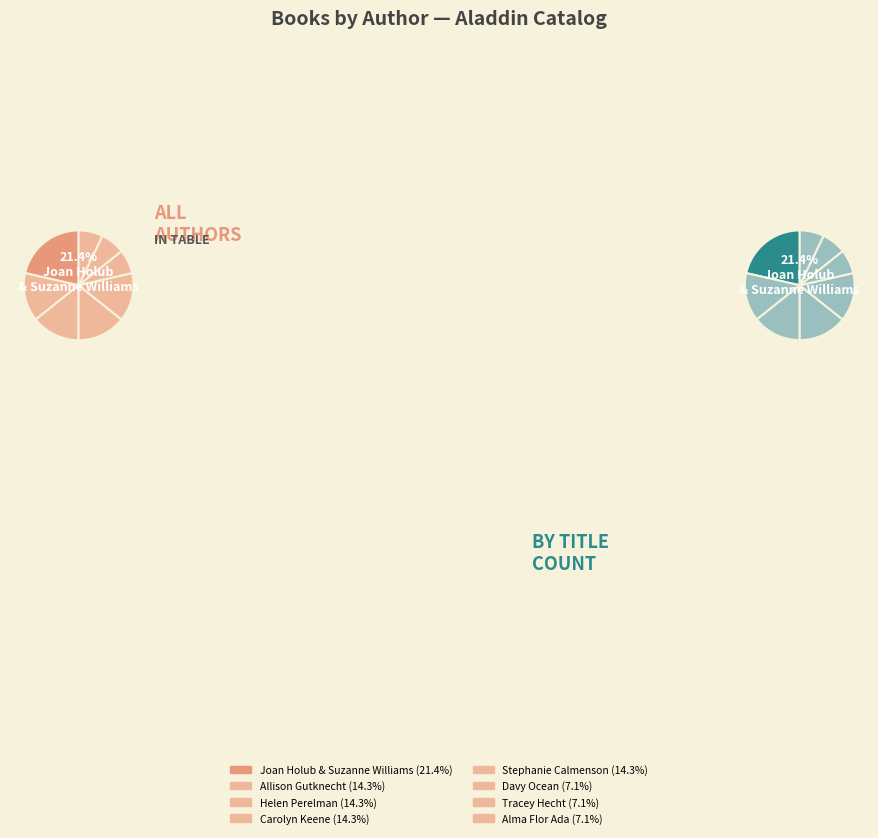

To the nearest percent, what is the difference between the Stephanie Calmenson and Davy Ocean slice percentages?

7%